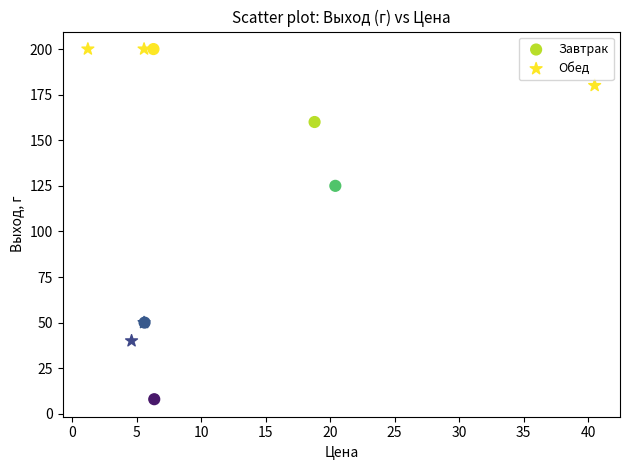

Which series contains the lowest Y value?

Завтрак